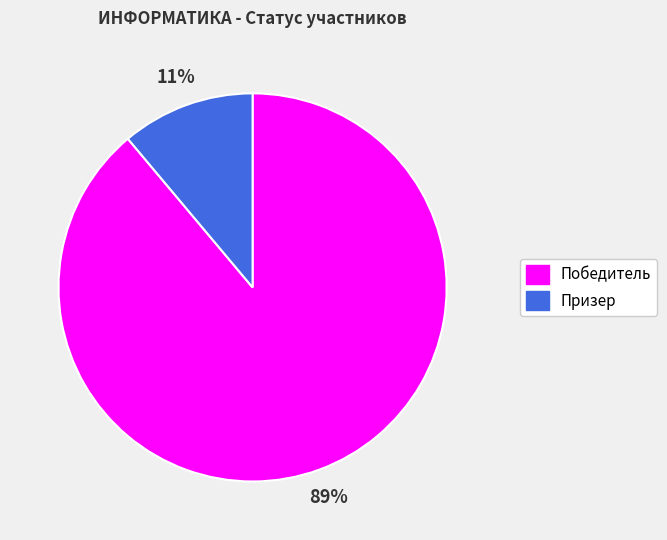

To the nearest percent, what is the average slice percentage?

50%